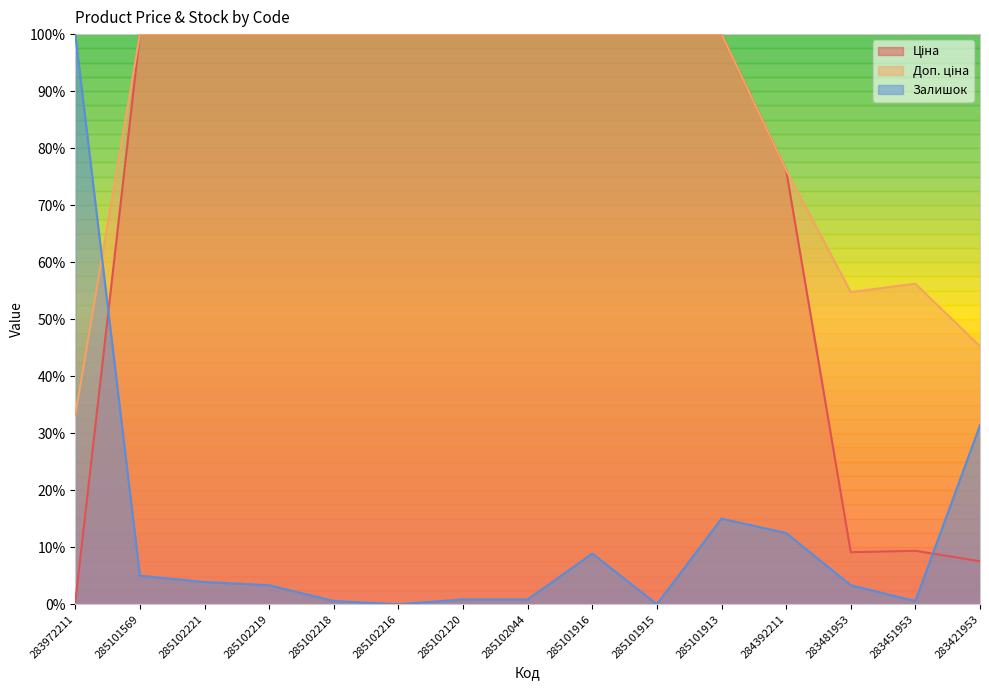

How many intersections are there between Ціна and Залишок?

2